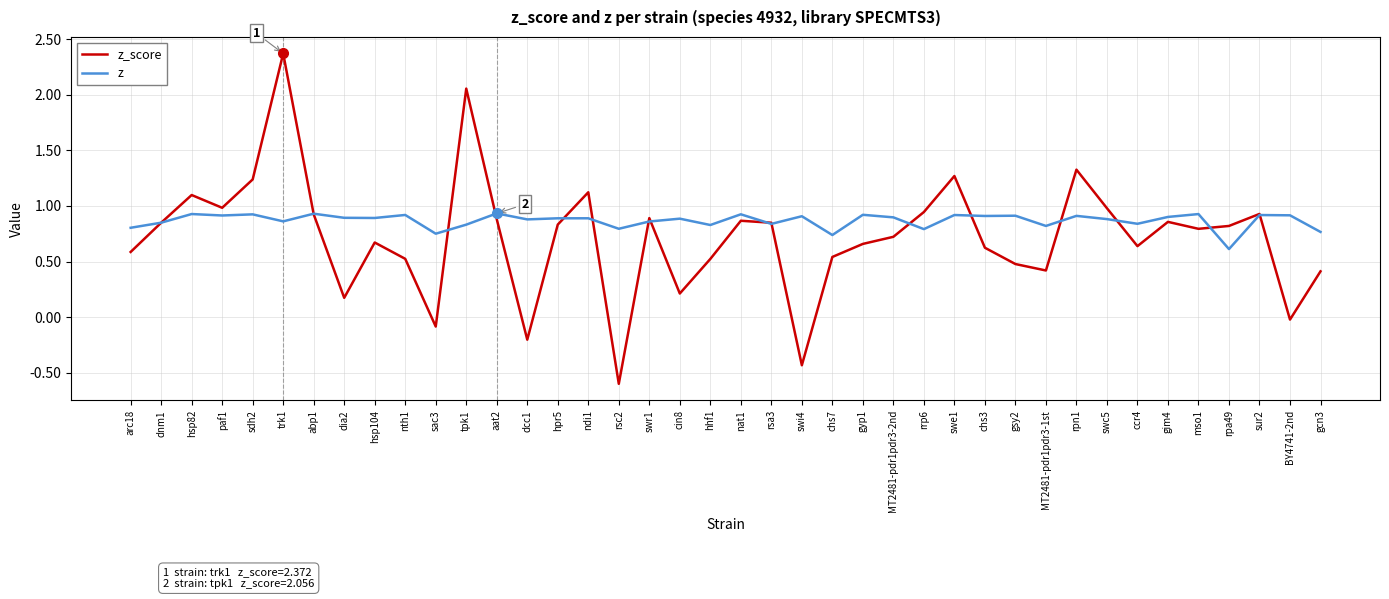

Is the value of z_score at trk1 greater than the value of z at gim4?

Yes